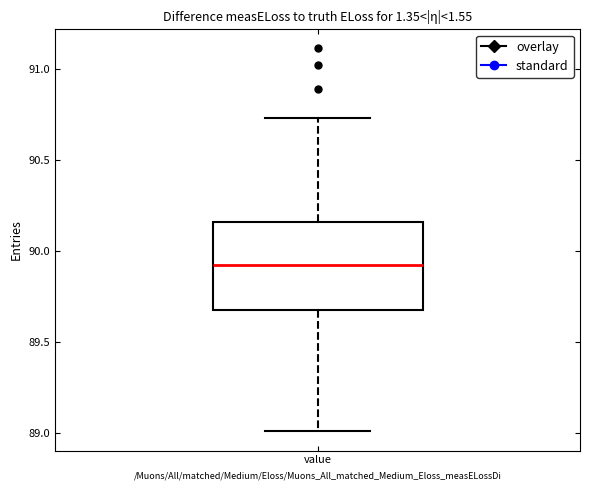

Where does the median line of the box for value sit on the y-axis? The values are not printed on the chart, so give them approximately, as read against the axis.

89.90